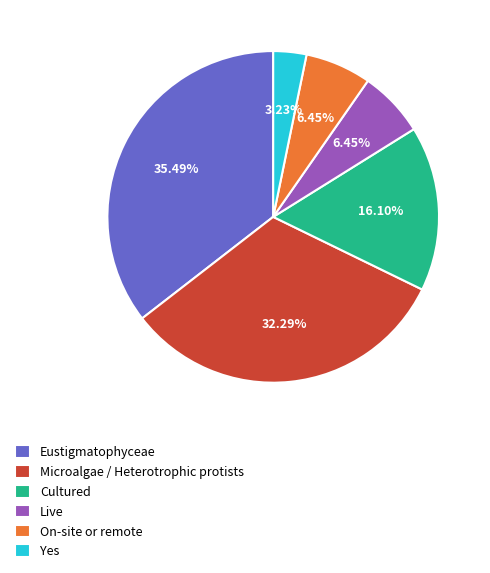

To the nearest percent, what is the average slice percentage?

17%